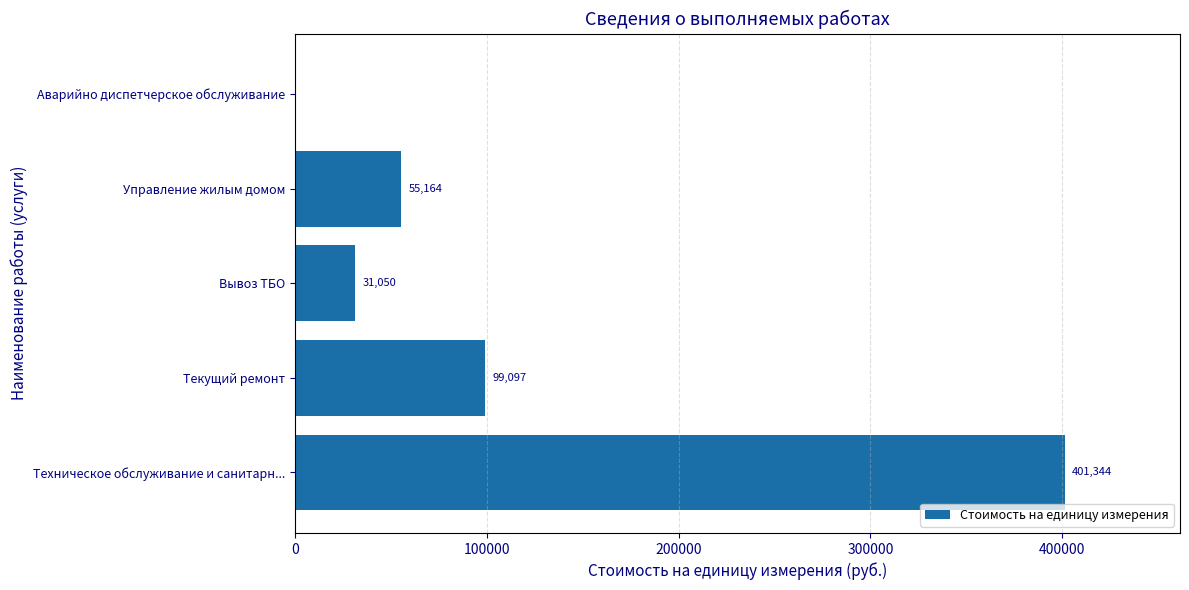

Approximately how many times larger is the value at Вывоз ТБО compared to Текущий ремонт?

0.3